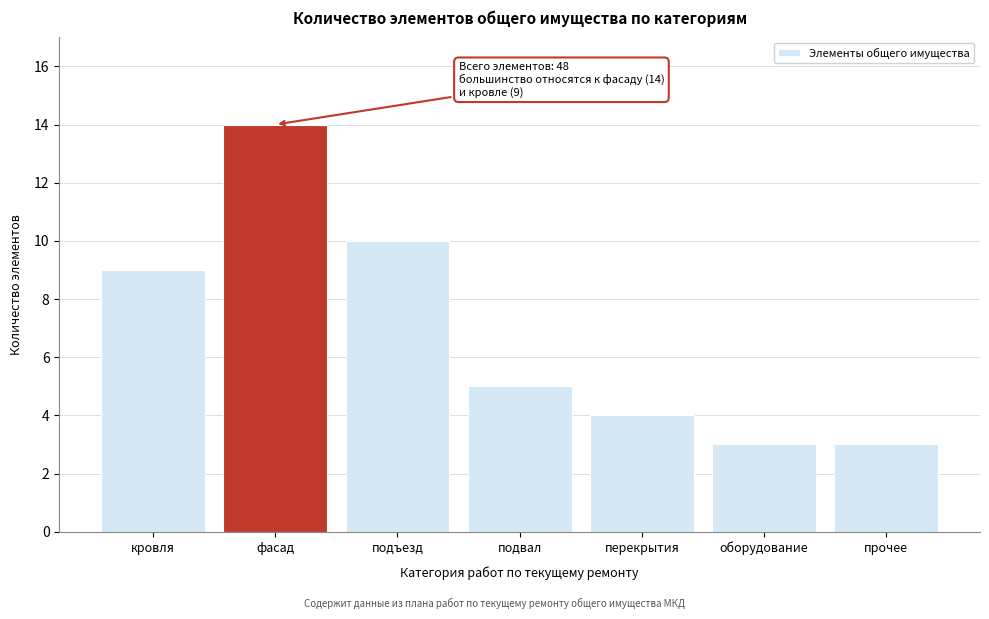

Reading right to left, what are all the values shown in this chart?

прочее=3	оборудование=3	перекрытия=4	подвал=5	подъезд=10	фасад=14	кровля=9